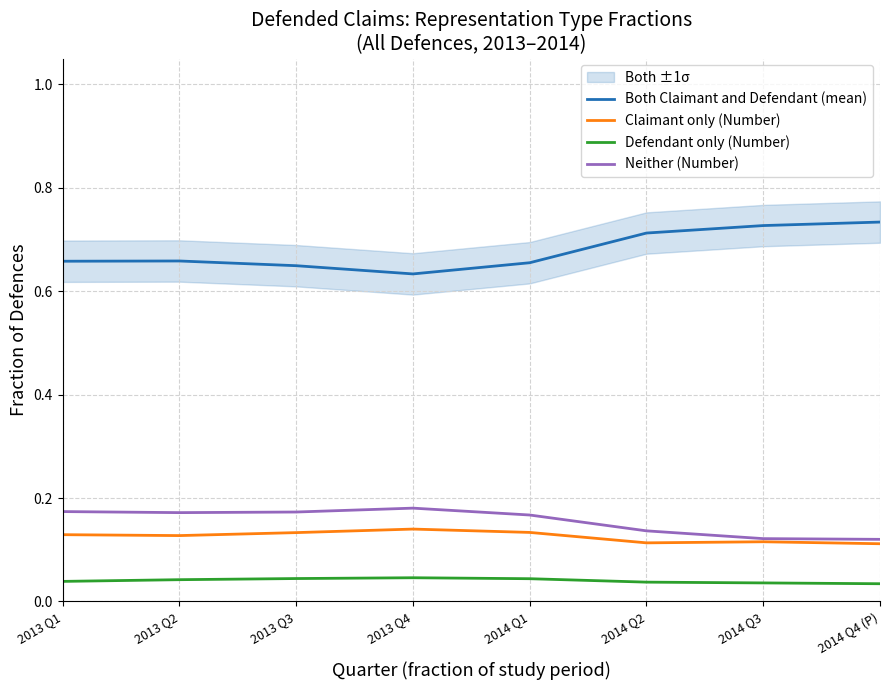

True or false: Defendant only (Number) has a value of 0.1 at 2013 Q3.

False